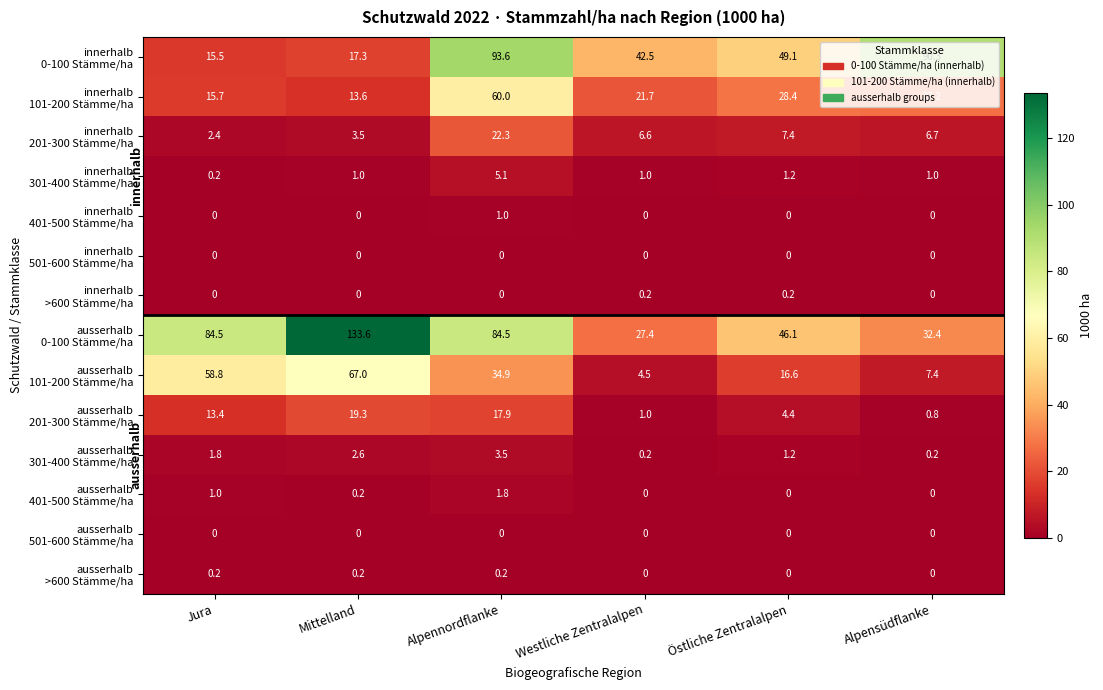

Which category has the highest value across all series?

Mittelland